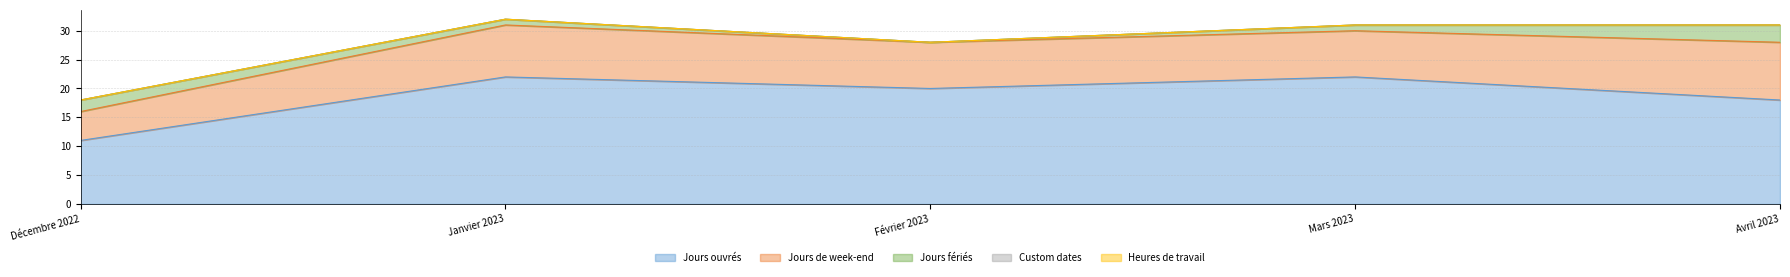

Which category has the lowest value in the Custom dates series?

Décembre 2022